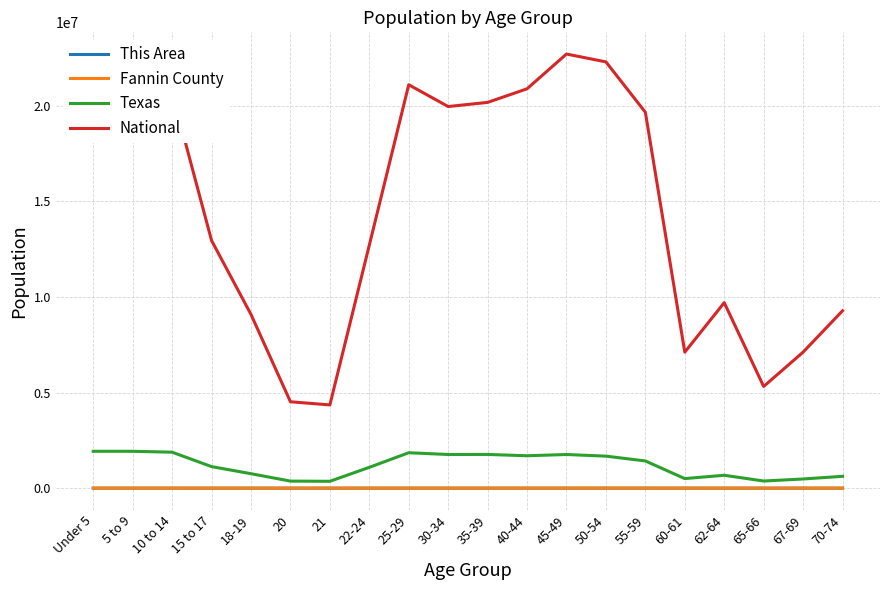

Which series has the largest total across all categories?

National